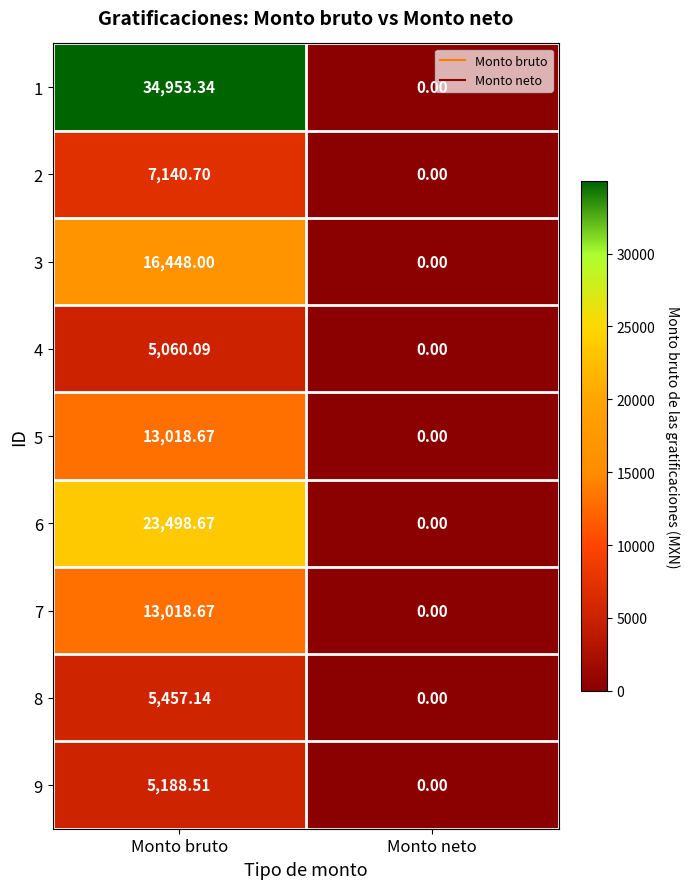

Rank the categories by 4 value from lowest to highest.

Monto neto, Monto bruto